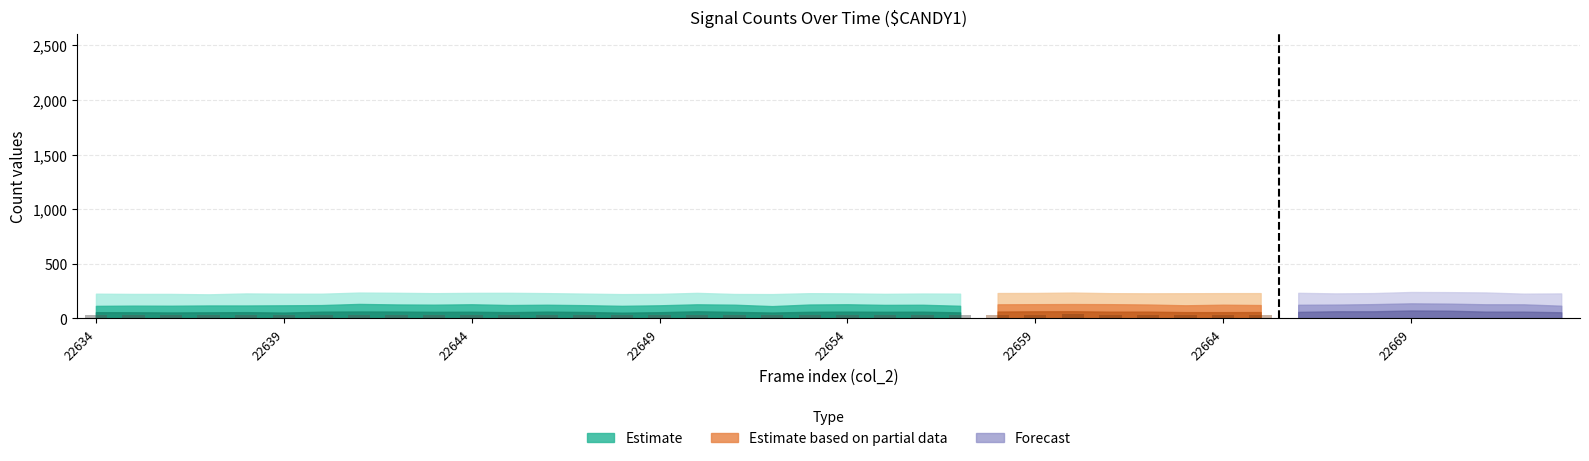

Where is the data nearest to the value 32?

22654